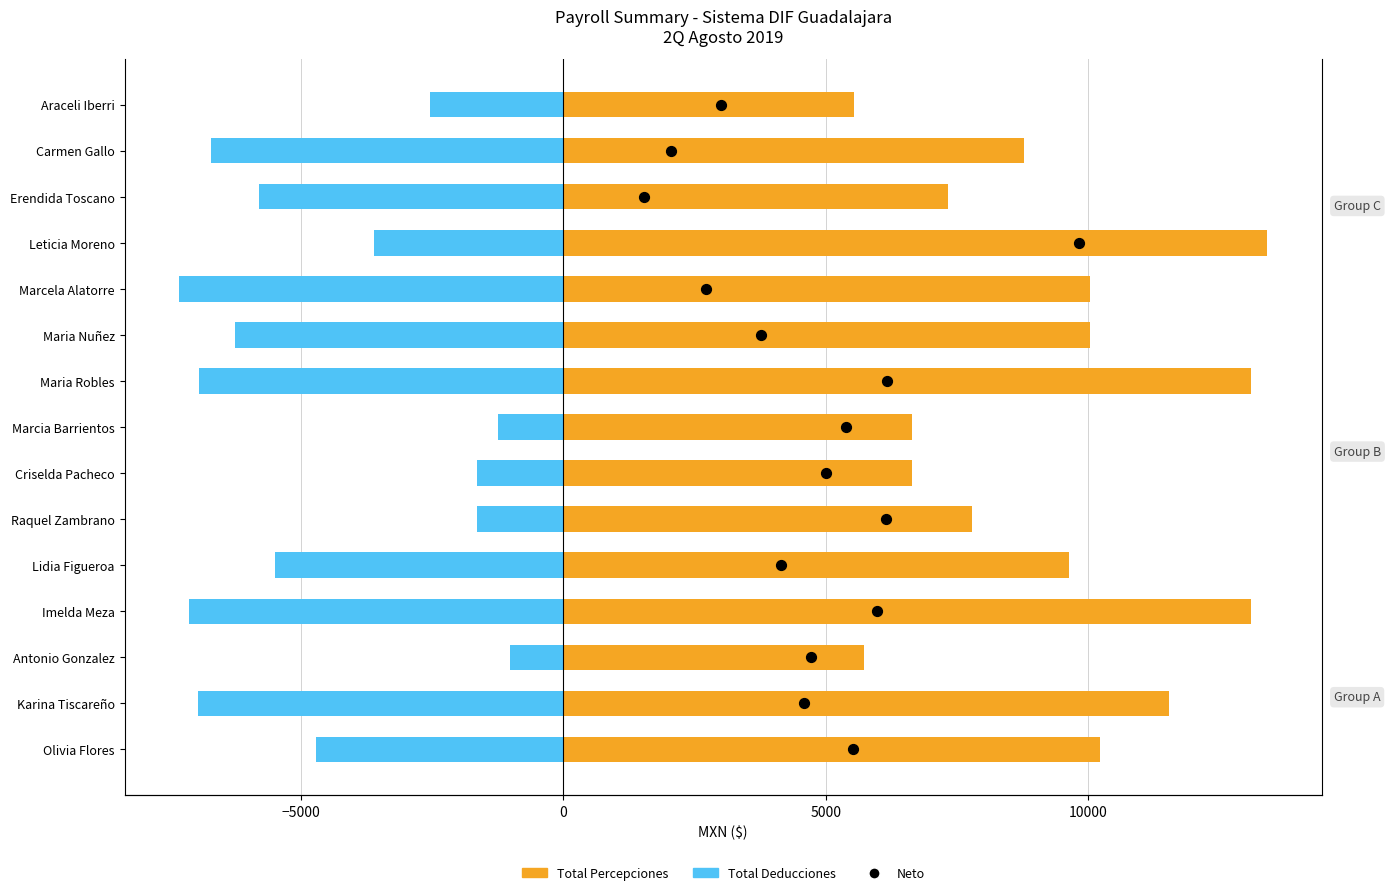

What are all the series names shown in the legend?

Total Percepciones, Total Deducciones, Neto